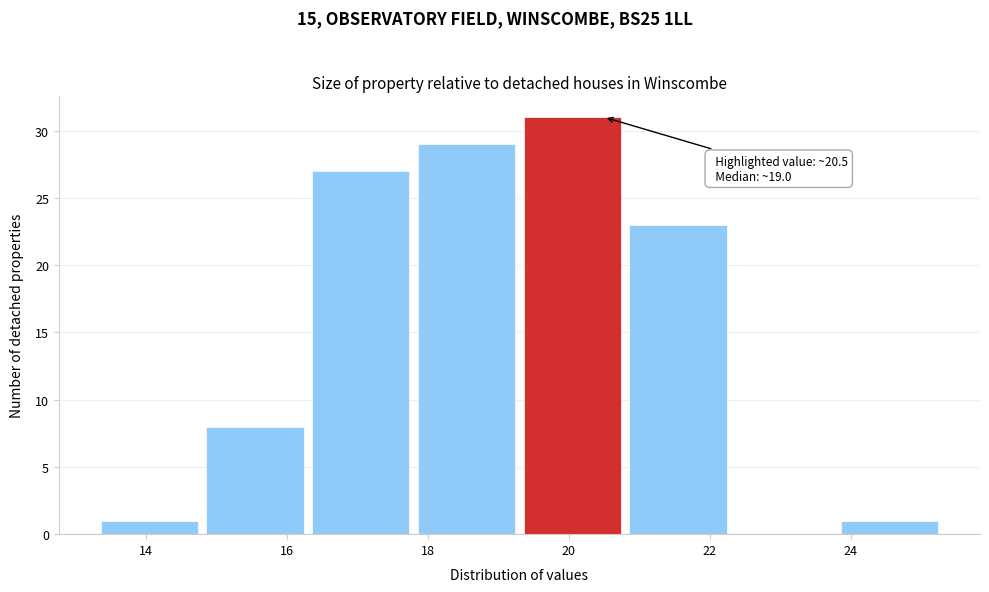

Over which range of the x-axis is the bar tallest?

19.3 to 20.8